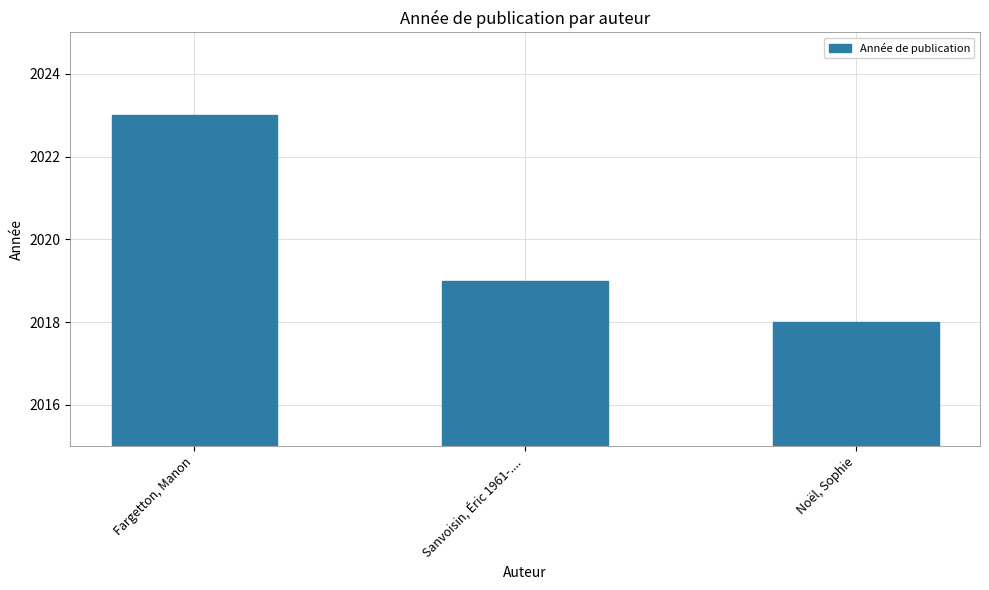

What is the average value?

2020